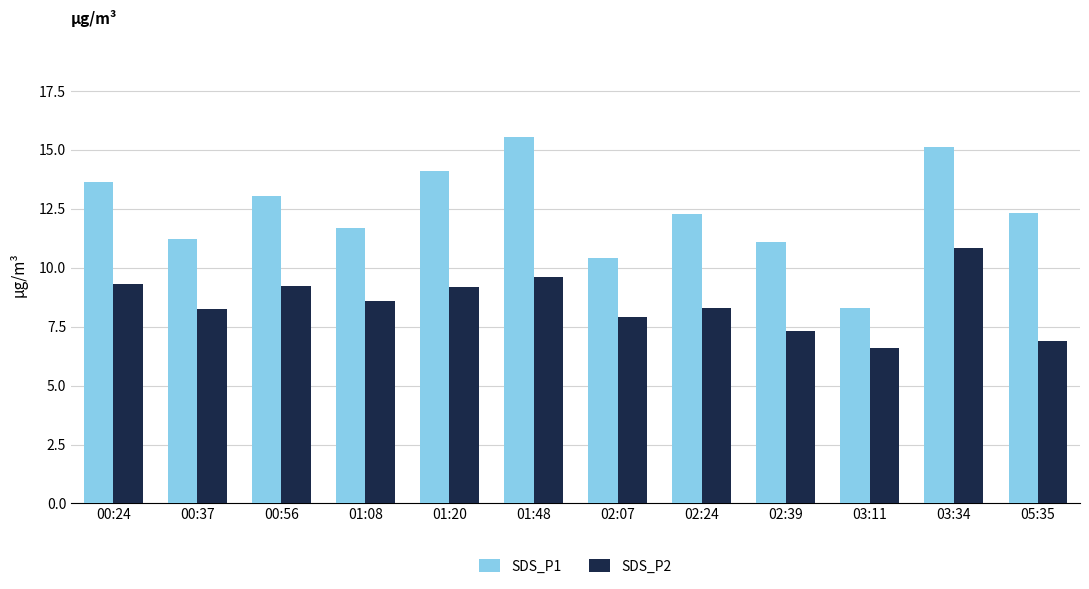

At how many categories does at least one series exceed 6?

12